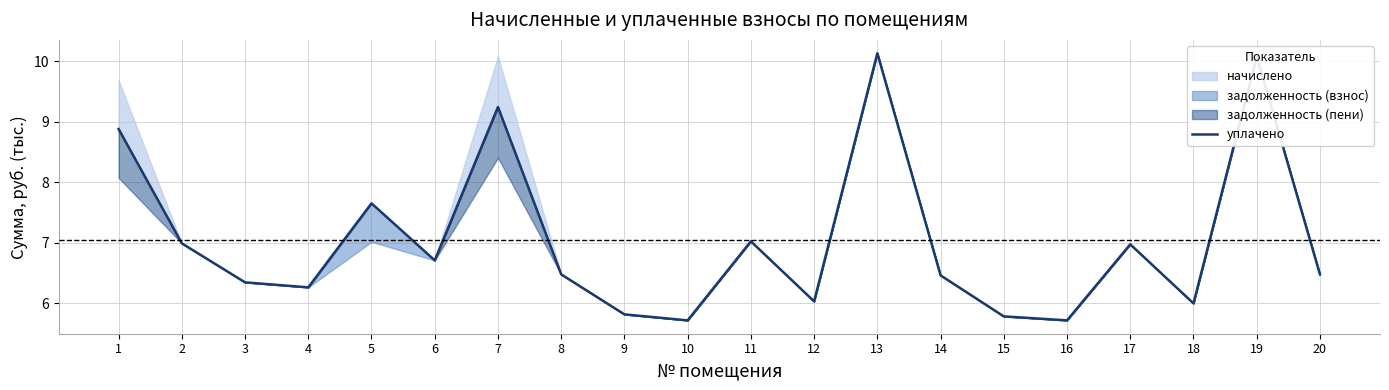

Rank the categories by value from highest to lowest.

13, 19, 7, 1, 5, 11, 2, 17, 6, 8, 20, 14, 3, 4, 12, 18, 9, 15, 10, 16